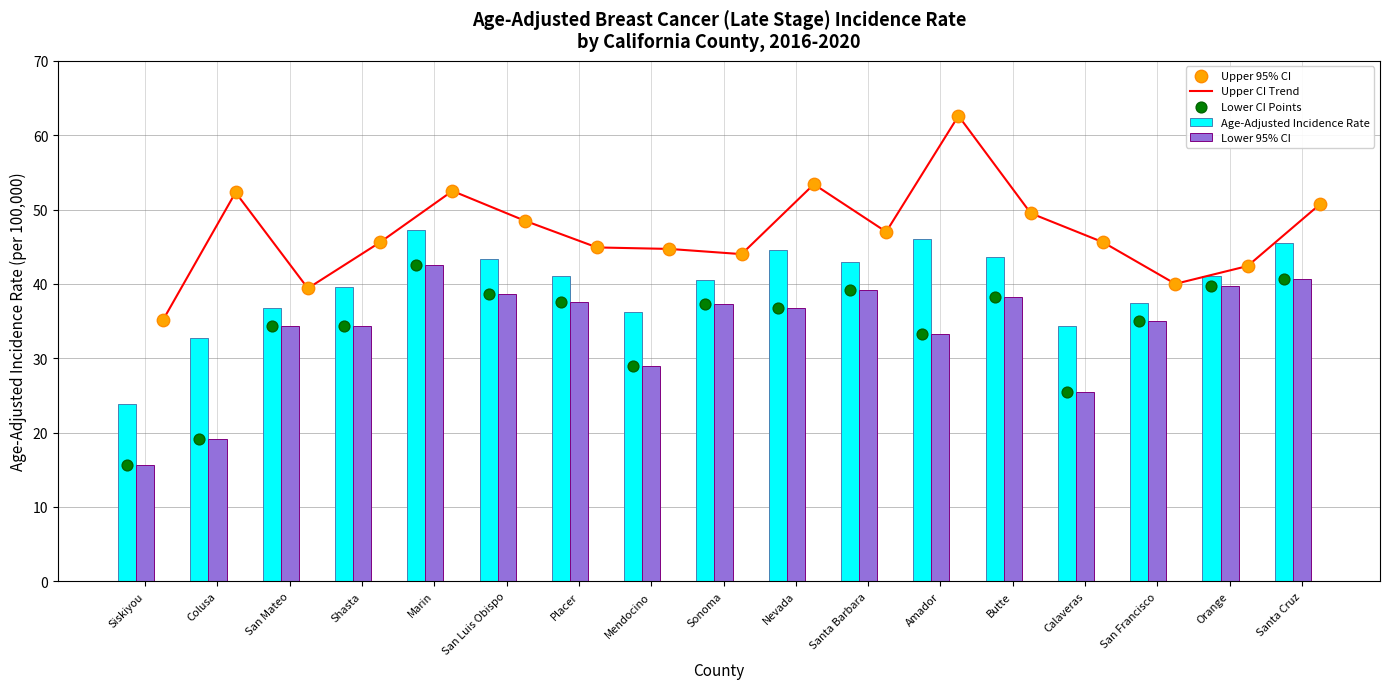

At how many categories does at least one series exceed 31?

17